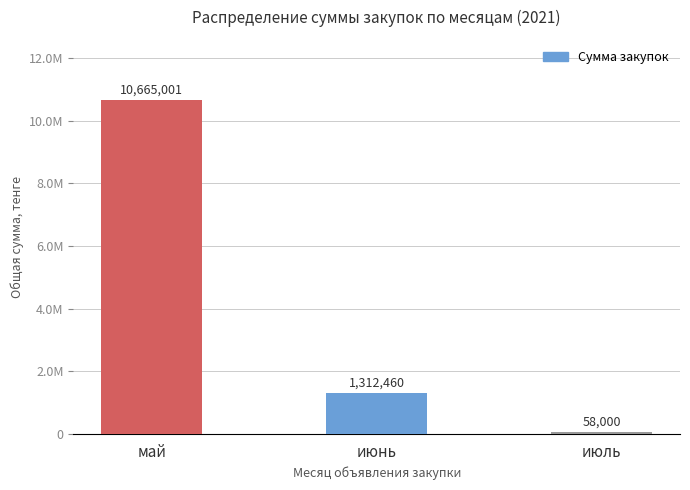

Does the chart contain any negative values?

No